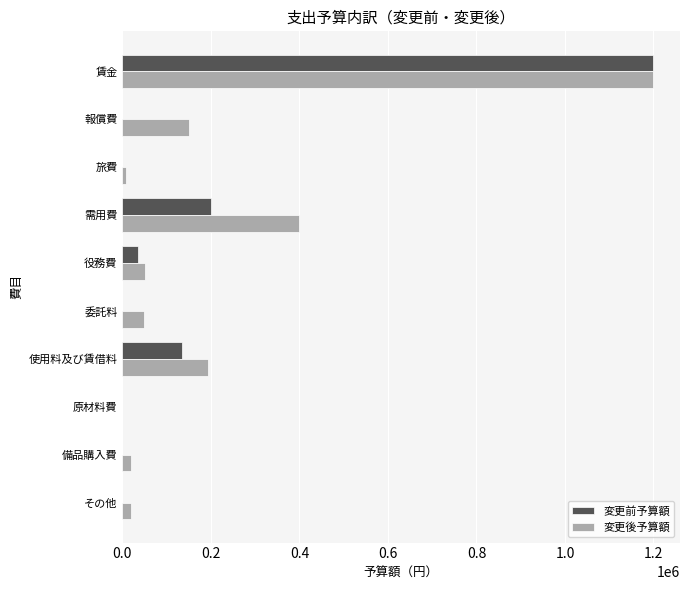

Count the number of data series in this chart.

2